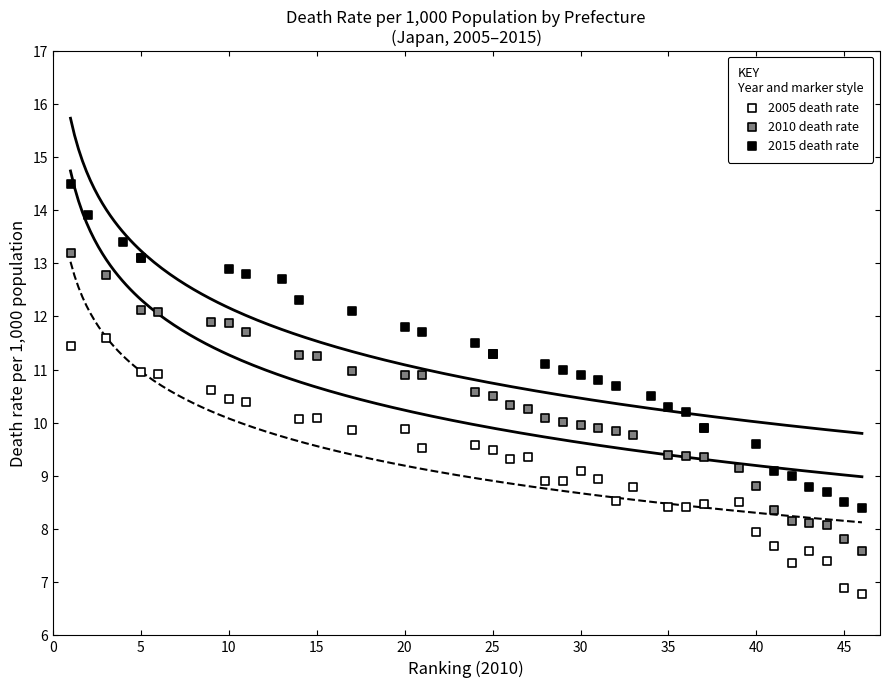

Which series reaches the minimum Y coordinate?

2005 death rate